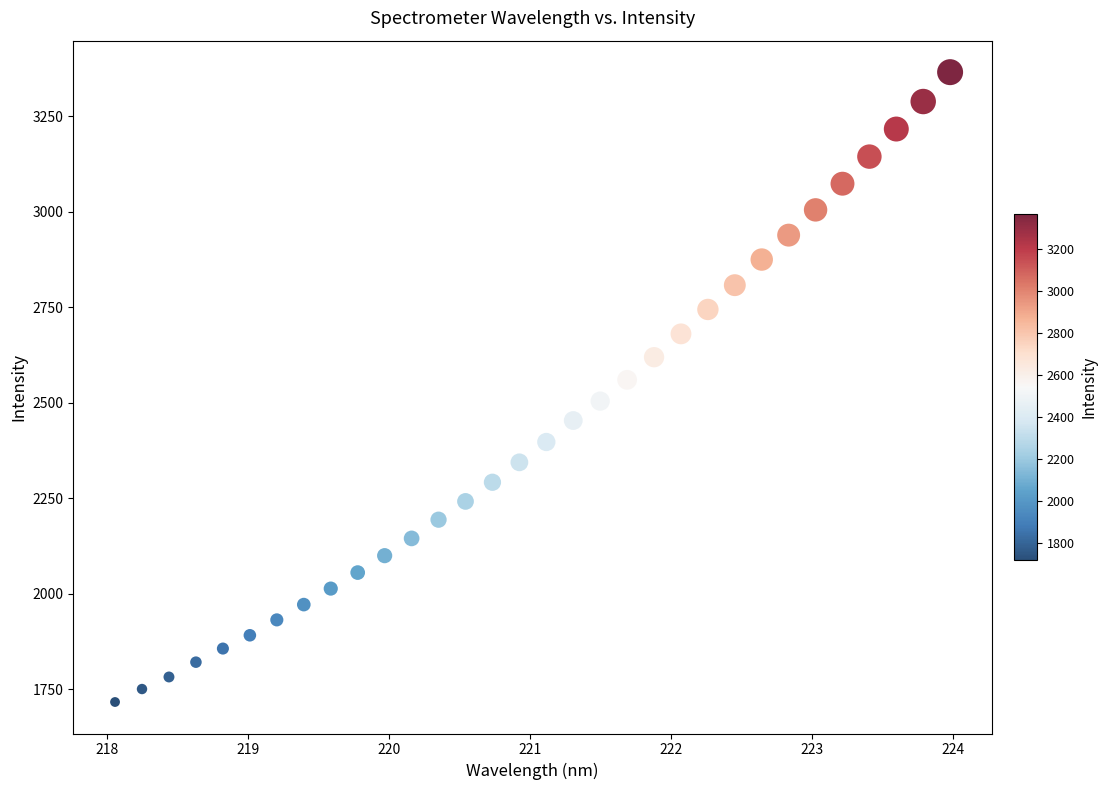

What is the range of Y values (max minus min)?

1649.4